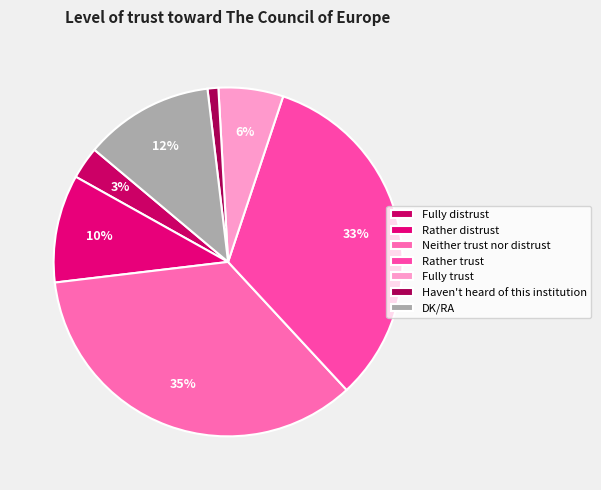

What percentage is NOT represented by Fully distrust?

97.0%